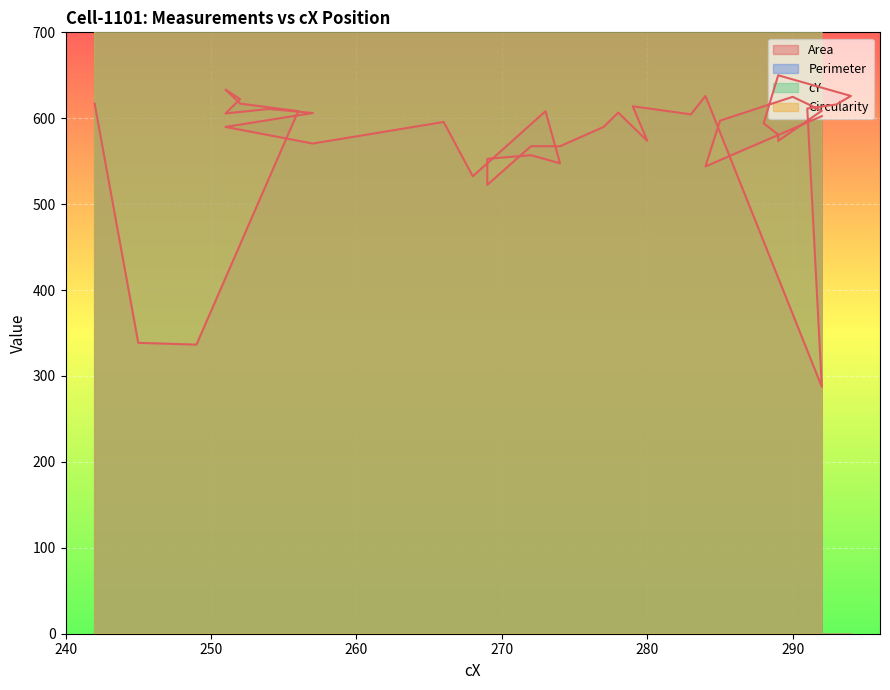

Which category has the lowest value across all series?

292